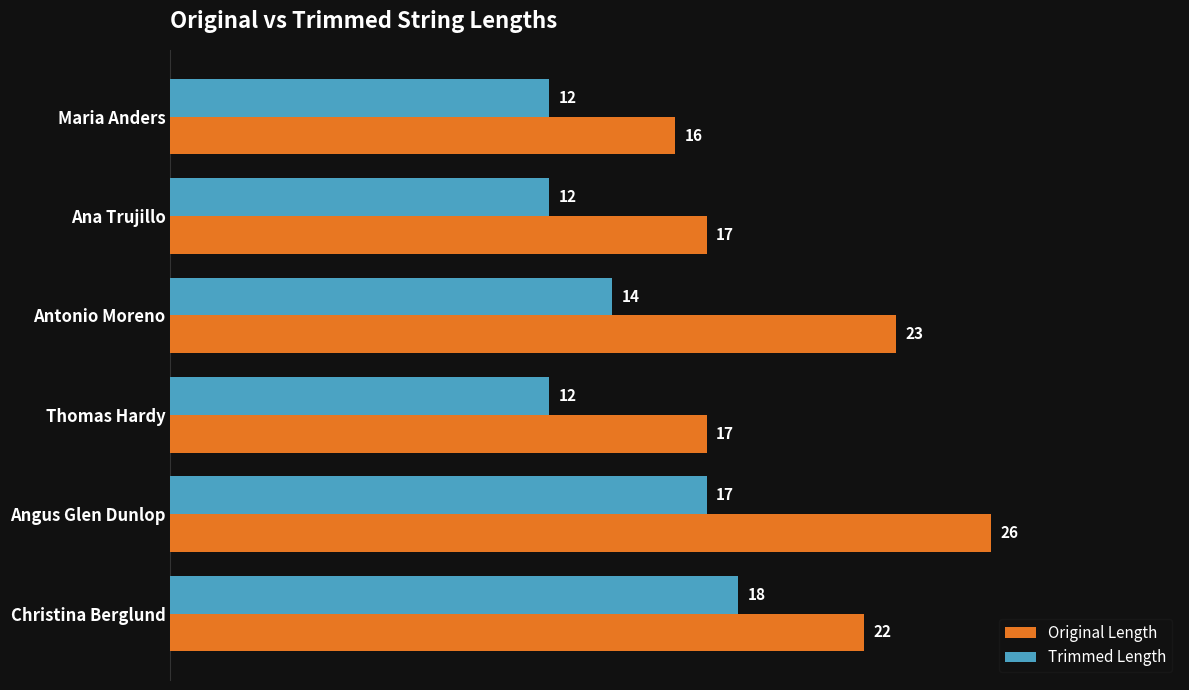

Count the Original Length values in the range 17 to 23.

4